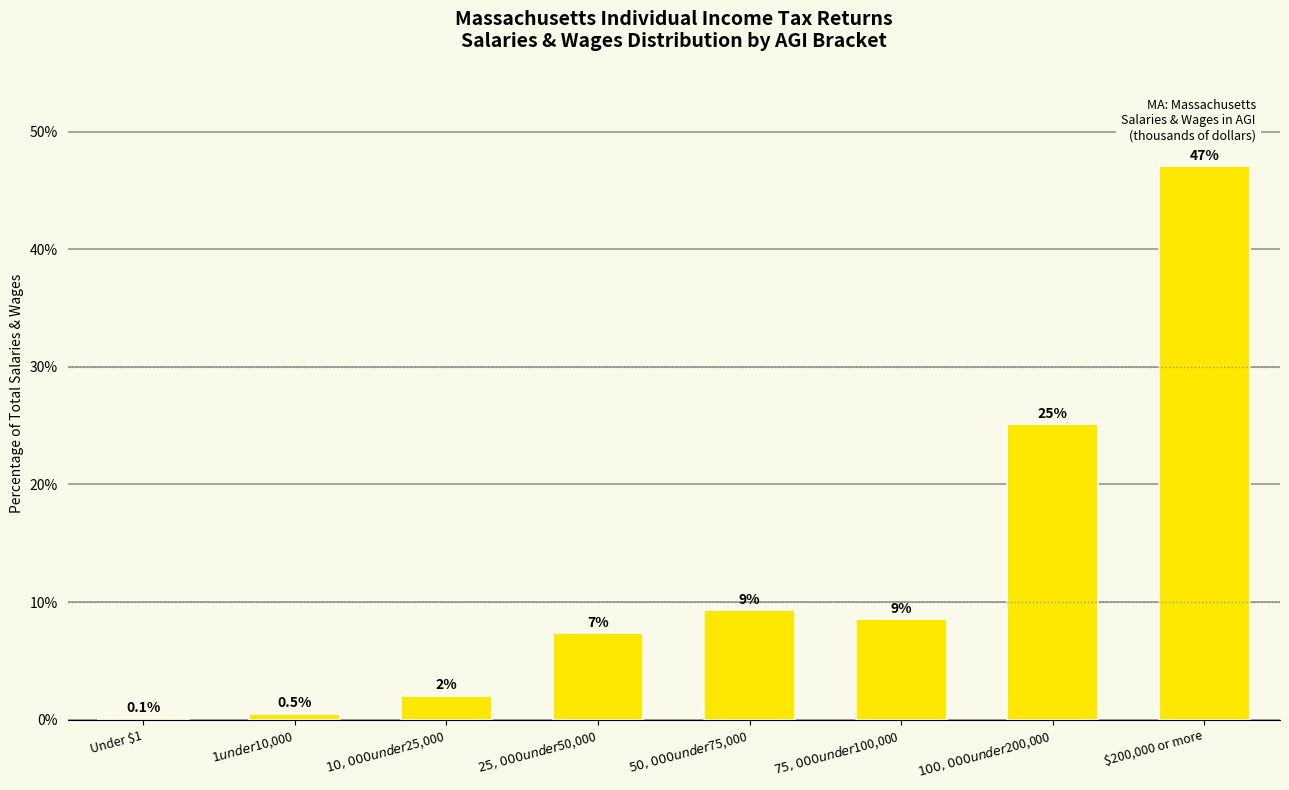

The value at $200,000 or more is 84.7. True or false?

False